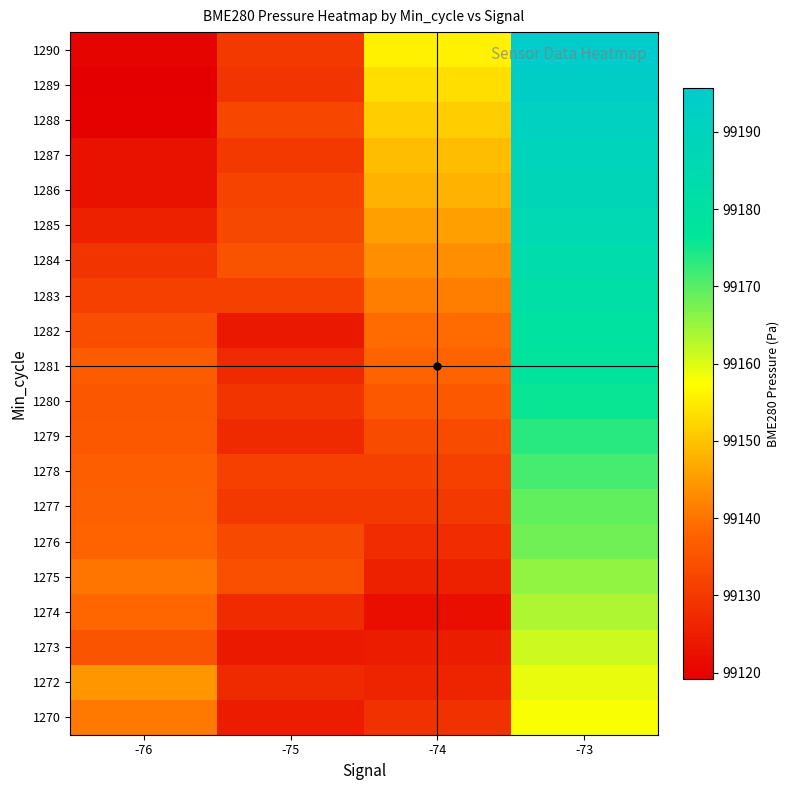

Reading left to right, extract all data points from this chart.

1270: -76=99140.9	-75=99124.6	-74=99128.5	-73=99157.9
1272: -76=99144.4	-75=99127.2	-74=99126.3	-73=99159.1
1273: -76=99135.2	-75=99124.2	-74=99124.8	-73=99161.3
1274: -76=99138.3	-75=99127.4	-74=99122.1	-73=99163.5
1275: -76=99140.1	-75=99134.3	-74=99125.4	-73=99165.7
1276: -76=99137.8	-75=99133.1	-74=99127.6	-73=99167.9
1277: -76=99137.1	-75=99130.0	-74=99129.8	-73=99169.1
1278: -76=99136.8	-75=99131.3	-74=99131.2	-73=99171.3
1279: -76=99135.6	-75=99127.1	-74=99133.5	-73=99173.5
1280: -76=99135.4	-75=99129.2	-74=99135.7	-73=99175.7
1281: -76=99136.4	-75=99127.0	-74=99137.9	-73=99177.9
1282: -76=99133.9	-75=99123.9	-74=99139.1	-73=99179.1
1283: -76=99131.3	-75=99131.2	-74=99141.3	-73=99181.3
1284: -76=99129.3	-75=99134.8	-74=99143.5	-73=99183.5
1285: -76=99125.2	-75=99132.7	-74=99145.7	-73=99185.7
1286: -76=99122.6	-75=99131.7	-74=99147.9	-73=99187.9
1287: -76=99122.6	-75=99129.8	-74=99149.1	-73=99189.1
1288: -76=99119.6	-75=99132.6	-74=99151.3	-73=99191.3
1289: -76=99119.2	-75=99129.3	-74=99153.5	-73=99193.5
1290: -76=99120.2	-75=99130.1	-74=99155.7	-73=99195.7